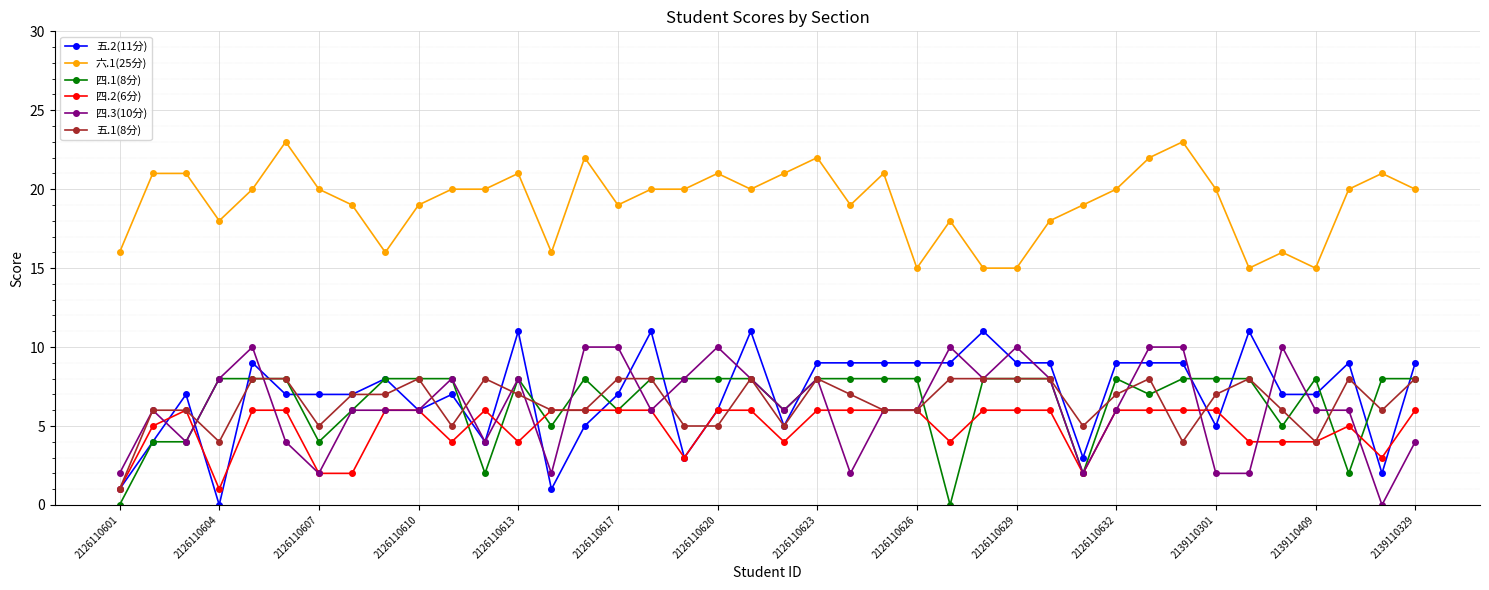

Is this an area chart (filled region under the line)?

No